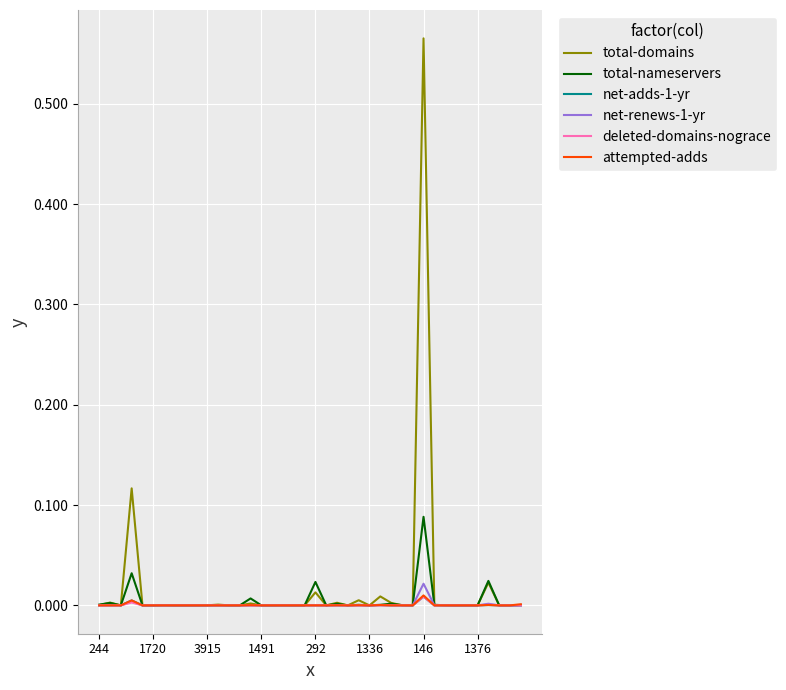

What are all the series names shown in the legend?

total-domains, total-nameservers, net-adds-1-yr, net-renews-1-yr, deleted-domains-nograce, attempted-adds